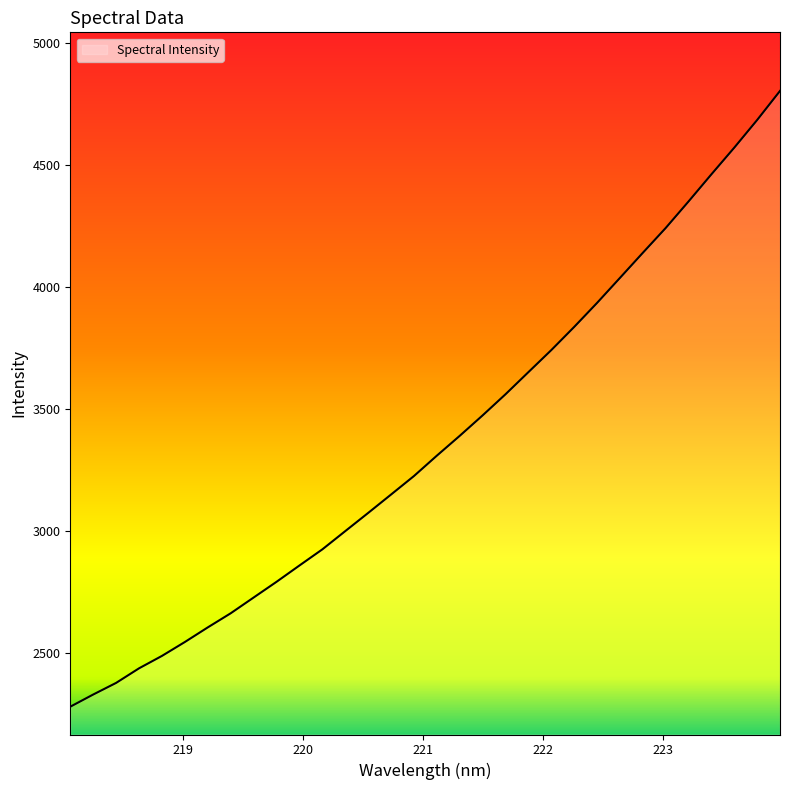

What is the minimum value shown in the chart?

2279.1